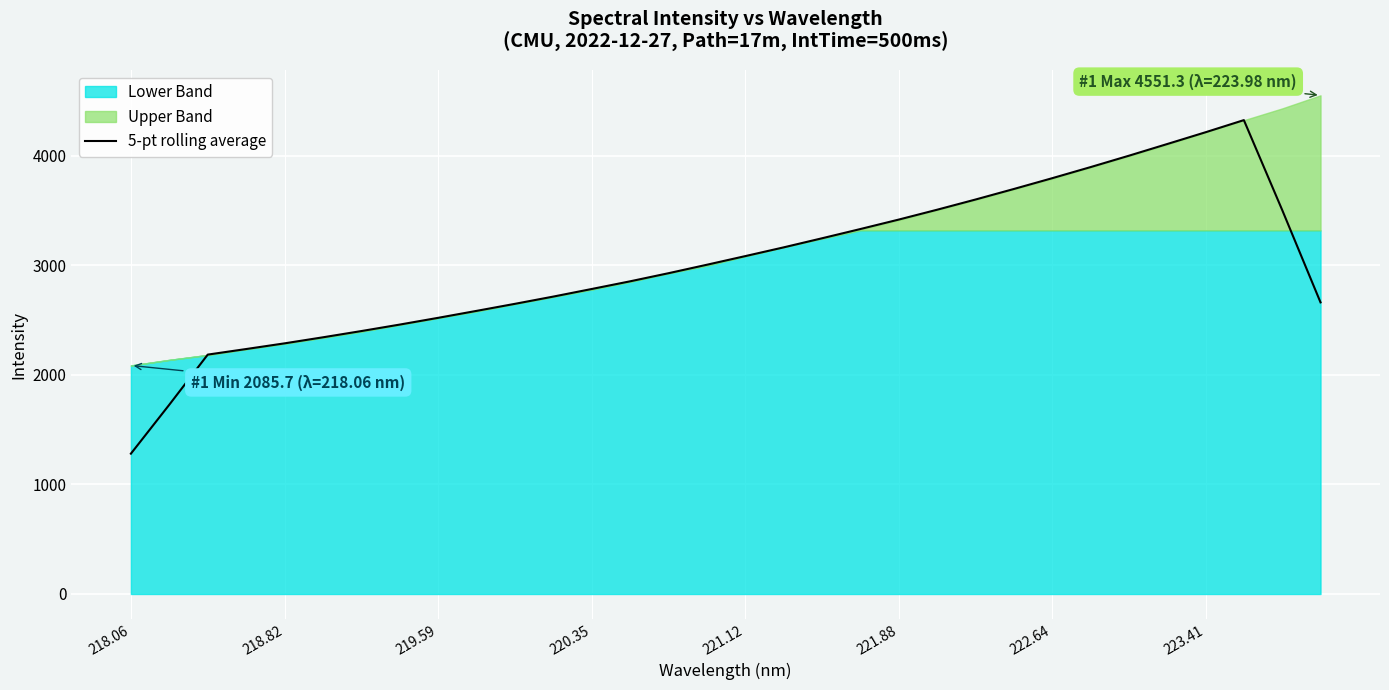

At which label does 5-pt rolling average reach its minimum?

218.06